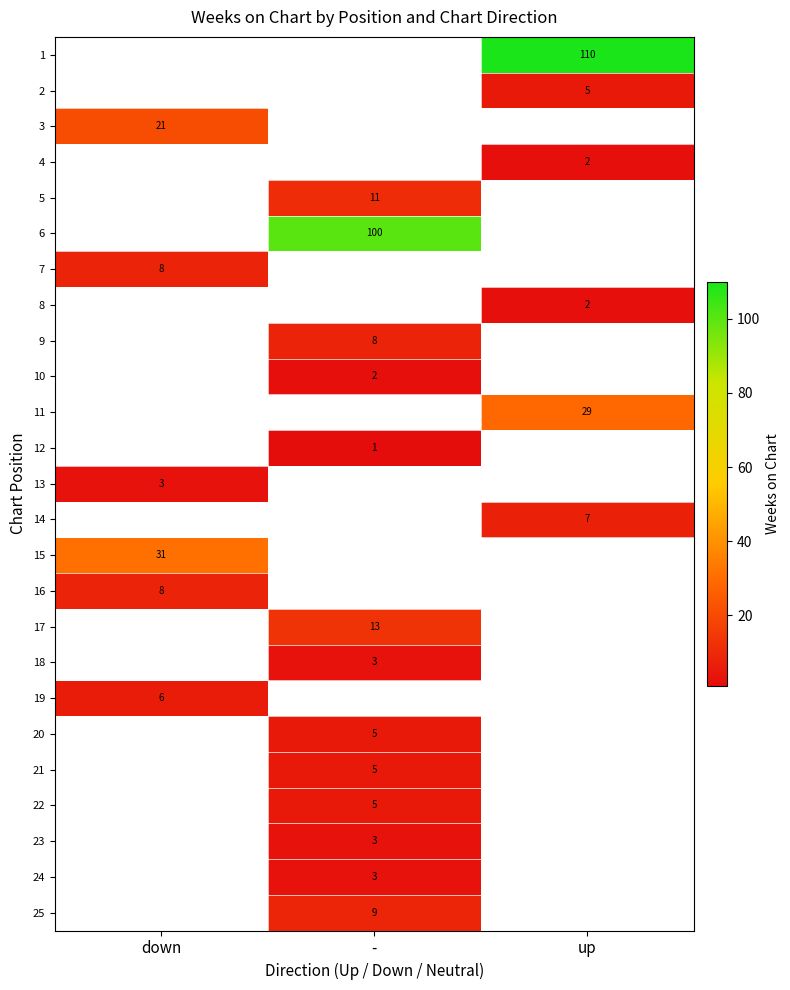

Between - and up, which is larger?

up